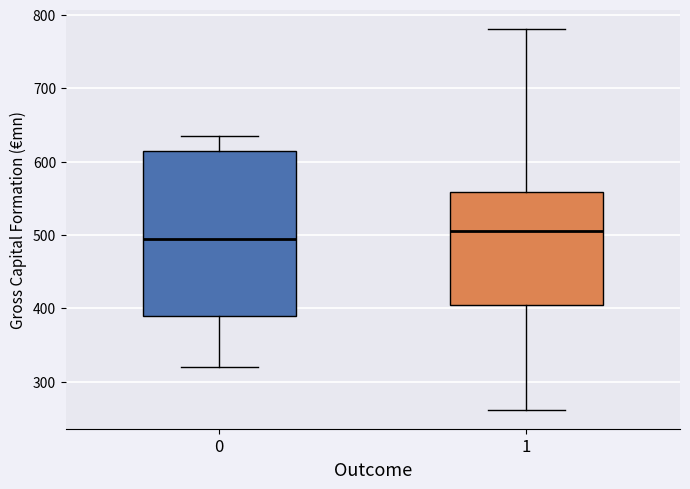

Where does the median line of the box at x = 1 sit on the y-axis? The values are not printed on the chart, so give them approximately, as read against the axis.

510